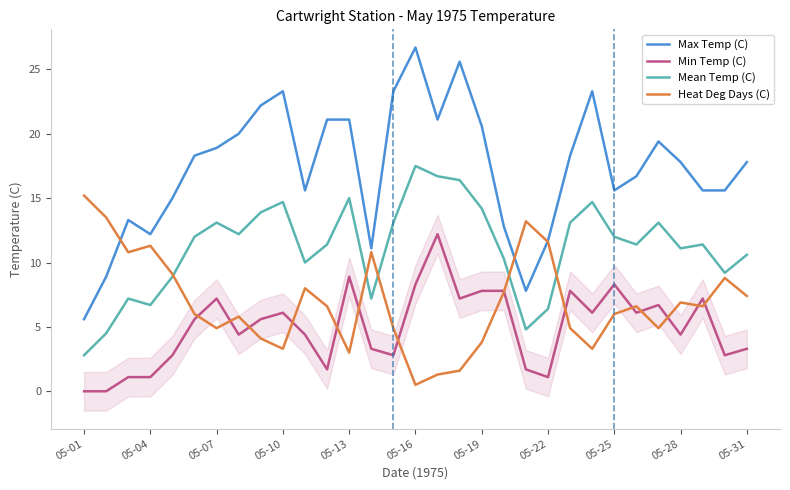

Which series has the largest total across all categories?

Max Temp (C)